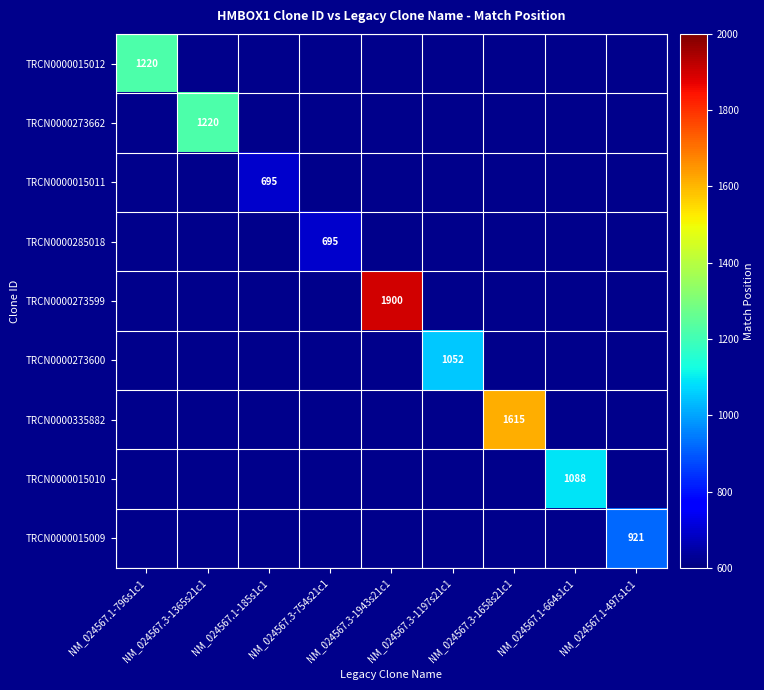

Rank the series at NM_024567.3-1365s21c1 from highest to lowest value.

TRCN0000015012, TRCN0000273662, TRCN0000015011, TRCN0000285018, TRCN0000273599, TRCN0000273600, TRCN0000335882, TRCN0000015010, TRCN0000015009